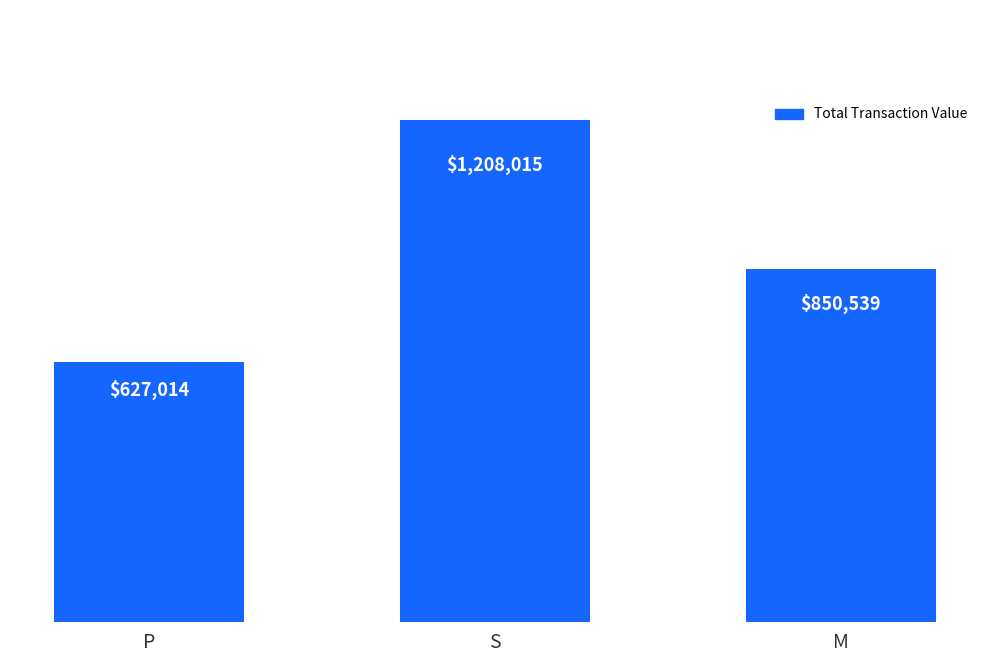

Does the chart contain any negative values?

No